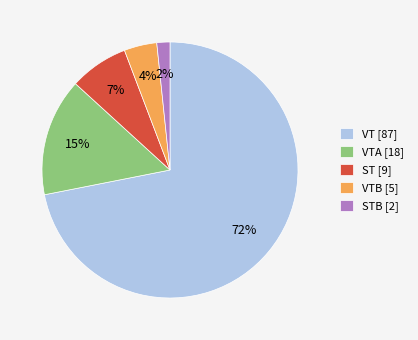

How many slices are in this pie chart?

5